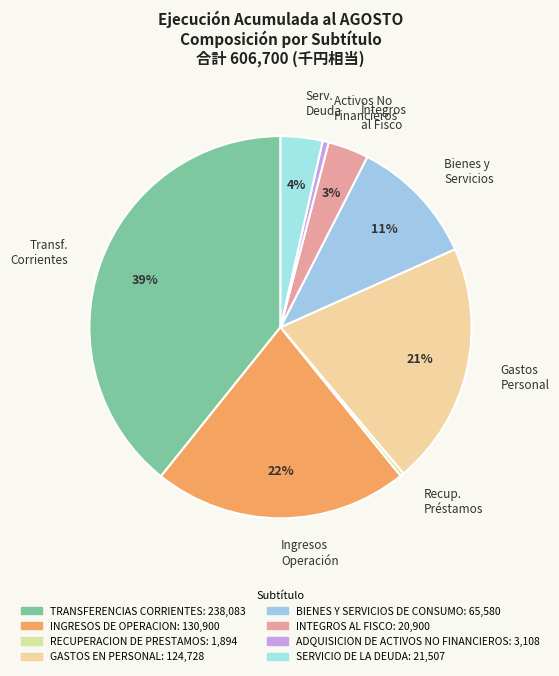

Do Recup. Préstamos and Serv. Deuda together represent more than half of the pie?

No